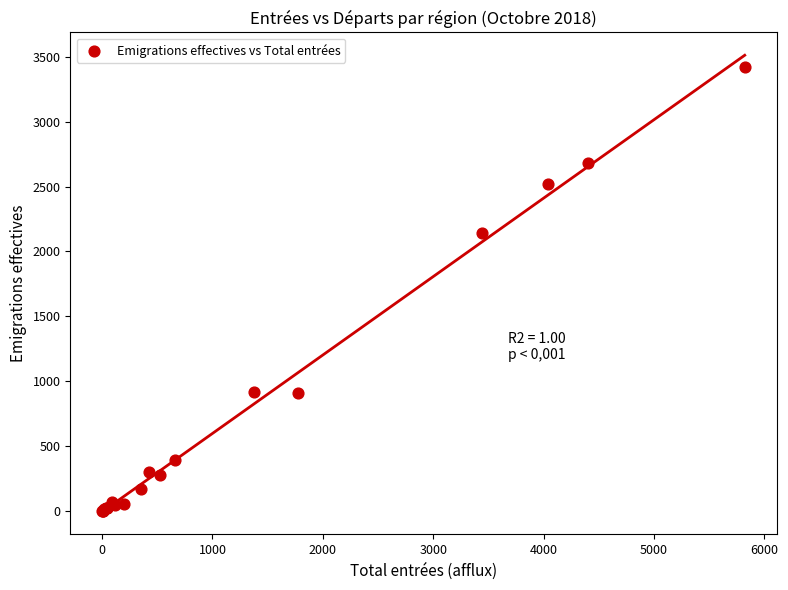

What Y value in the scatter plot is closest to 1713?

2141